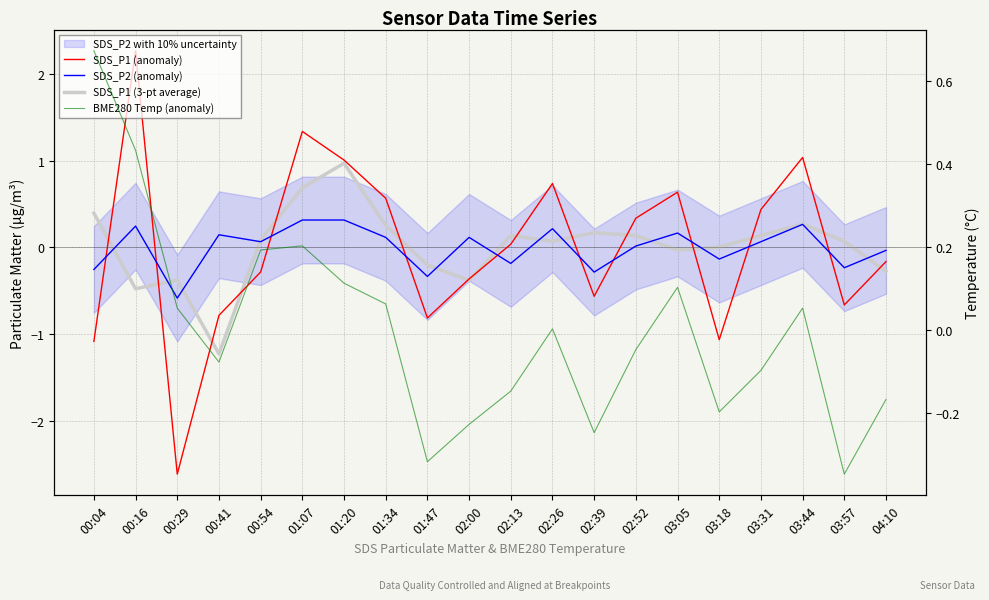

At which label does SDS_P1 (3-pt average) reach its minimum?

00:41